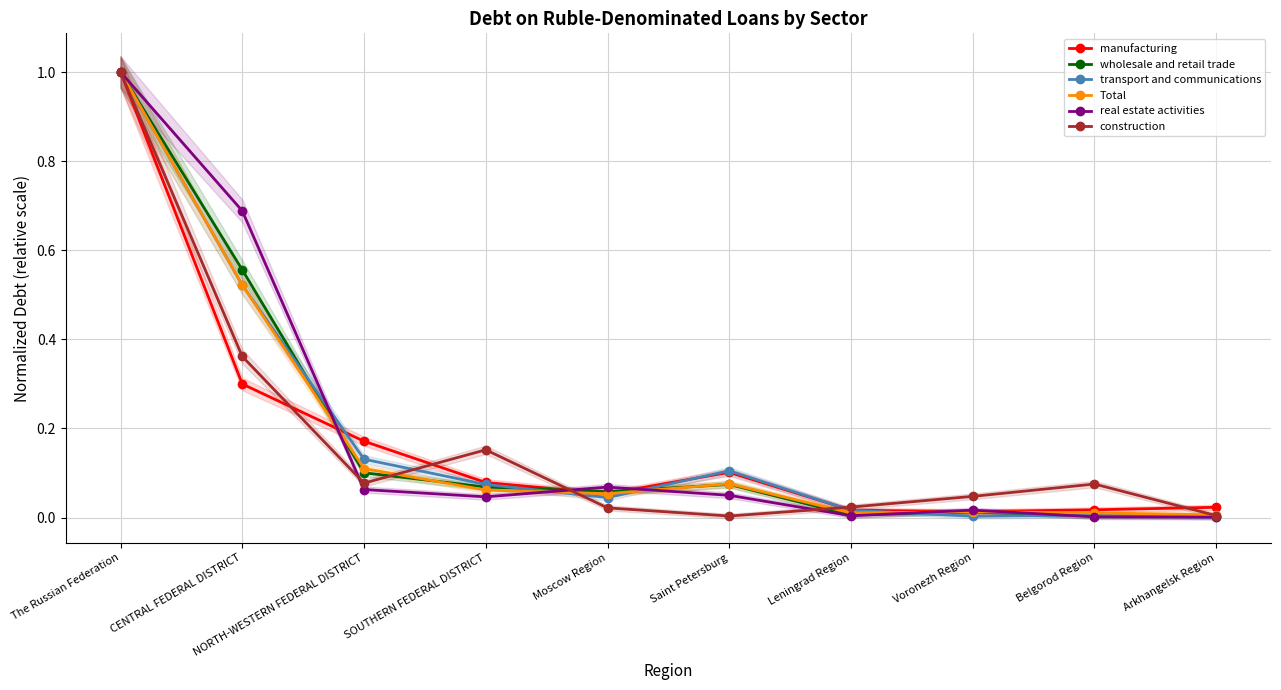

Which series ends up on top after the final intersection of real estate activities and wholesale and retail trade?

wholesale and retail trade